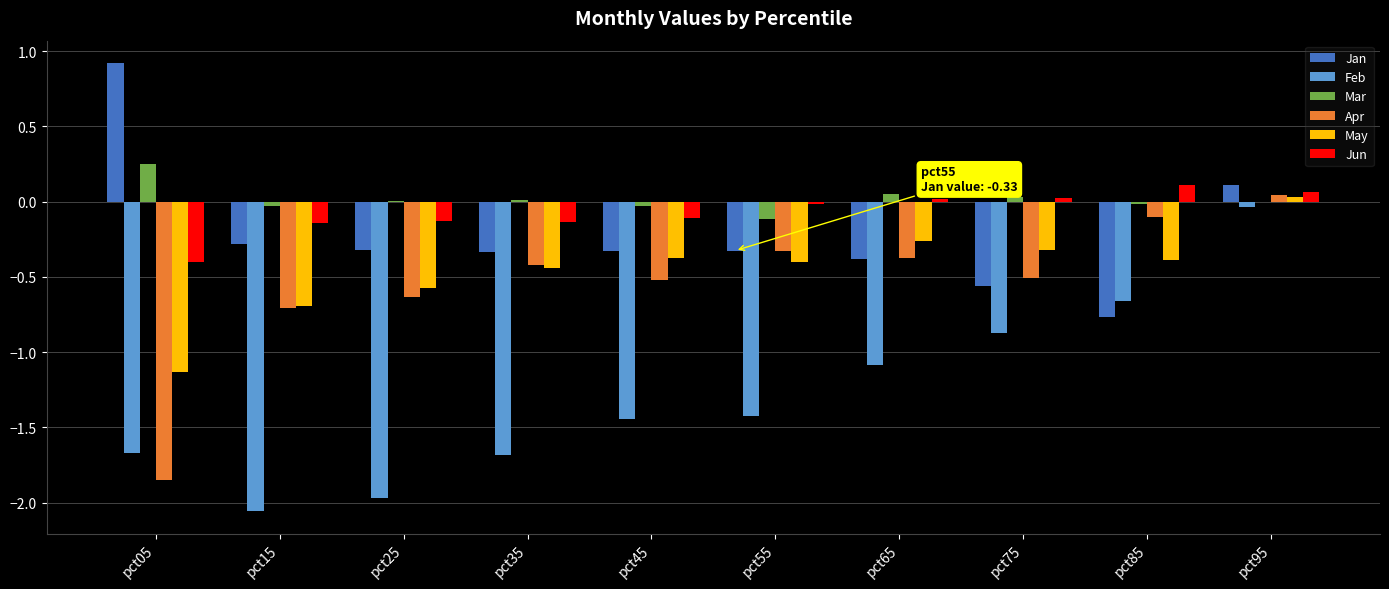

At which category does the chart reach its peak across all series?

pct05